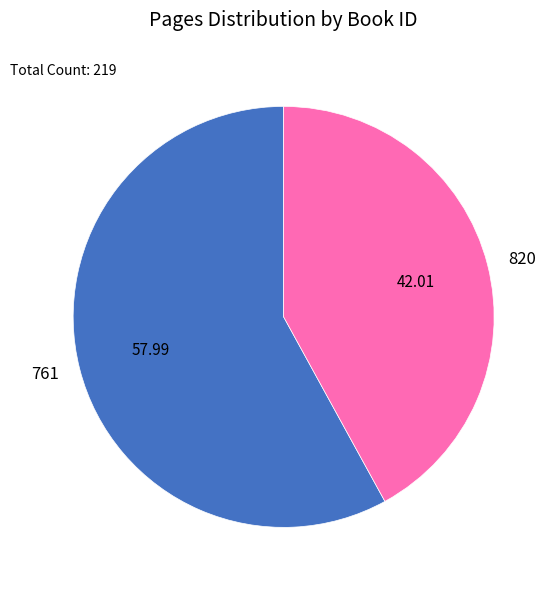

What is the ratio of the value at 820 to the value at 761?

0.7